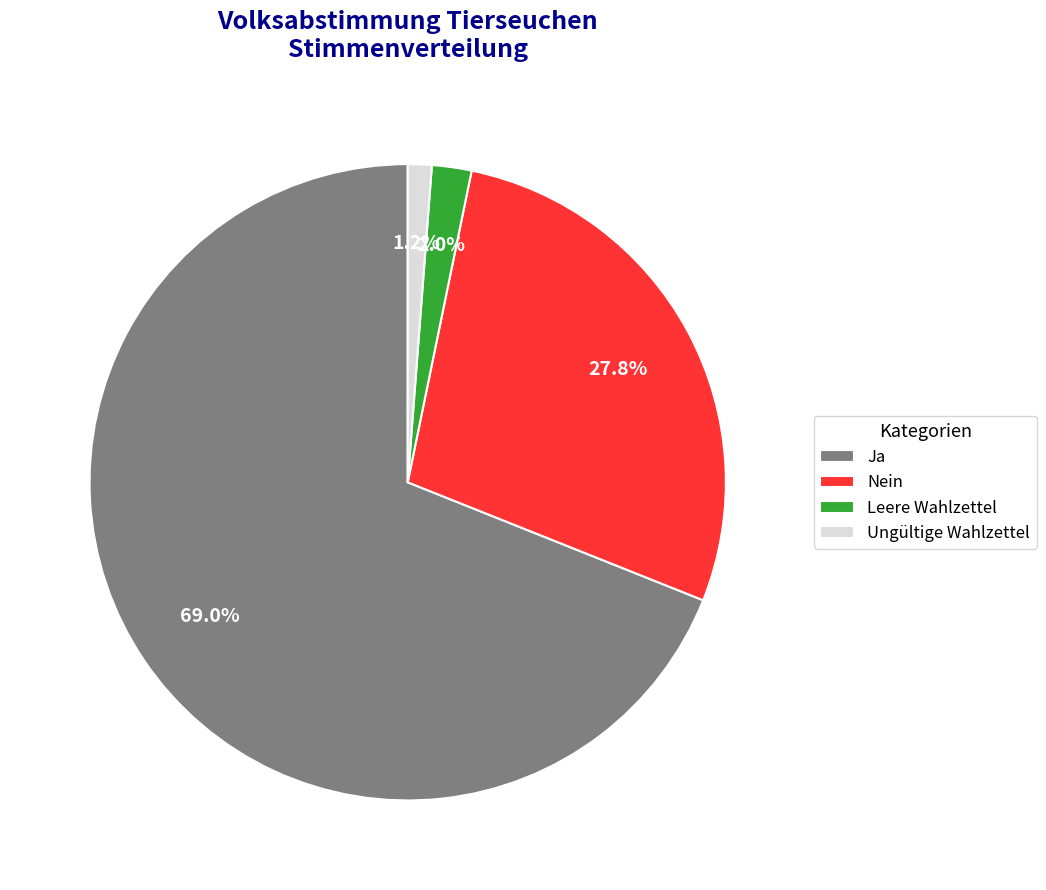

To the nearest percent, what is the combined percentage of Leere Wahlzettel and Nein?

30%